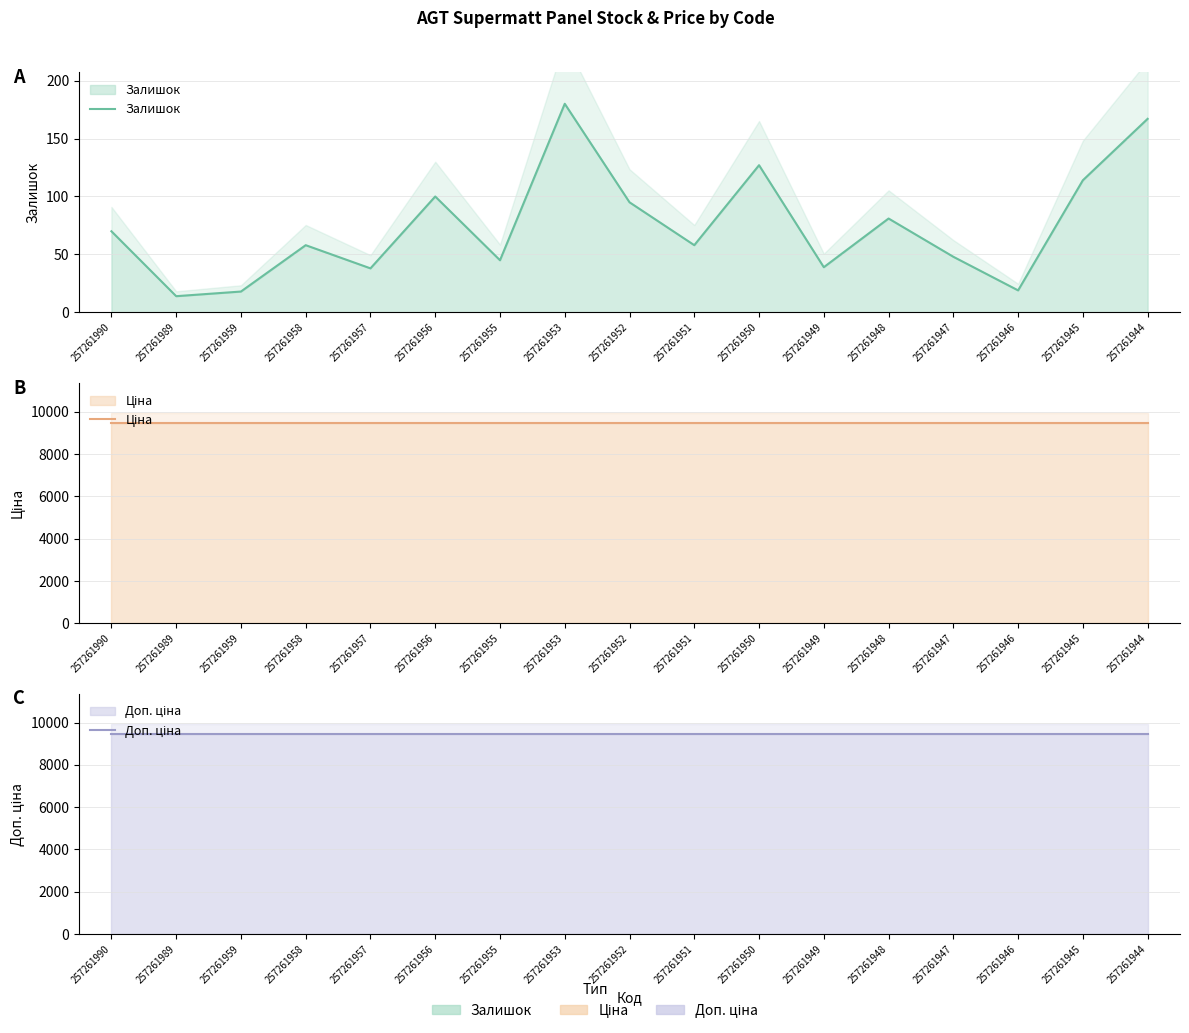

What is the difference between the maximum and minimum values in the Залишок series?

166.0